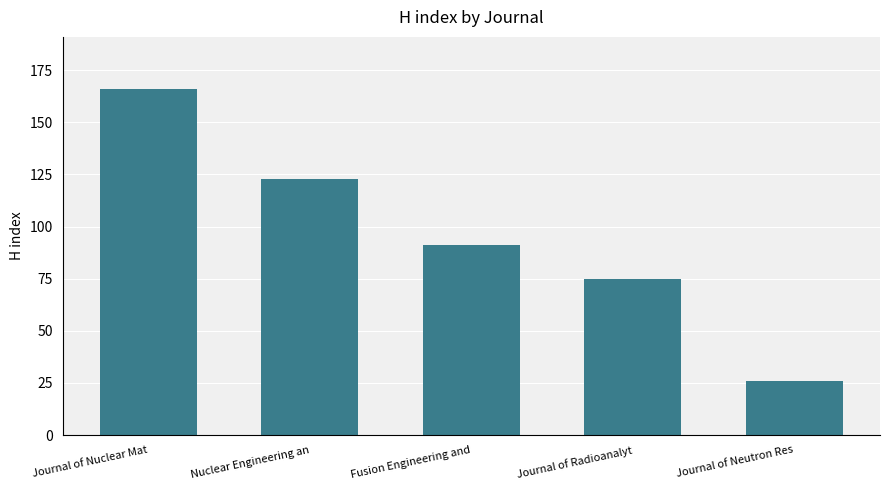

The value at Journal of Neutron Res is 26. True or false?

True